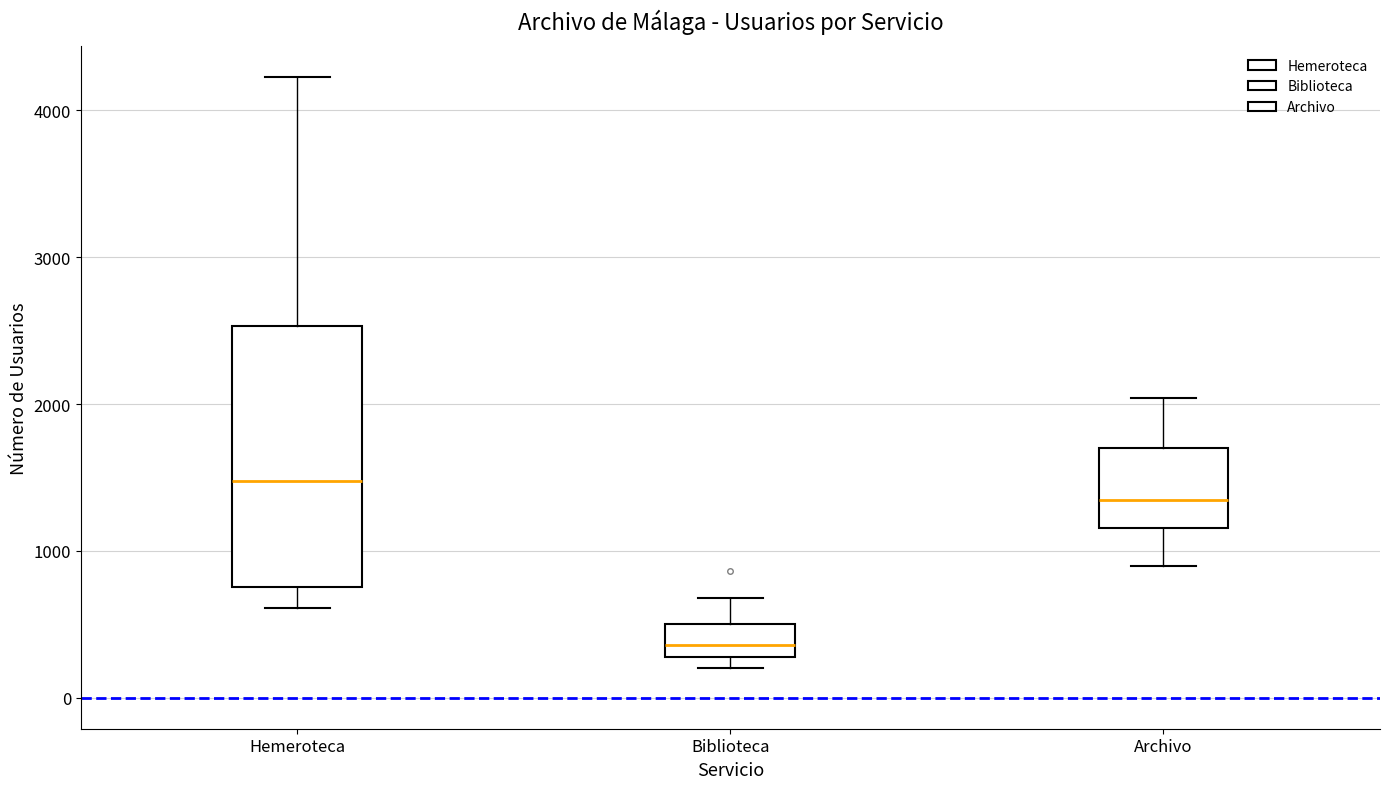

Which box is the tallest, from its lower edge to its upper edge?

Hemeroteca